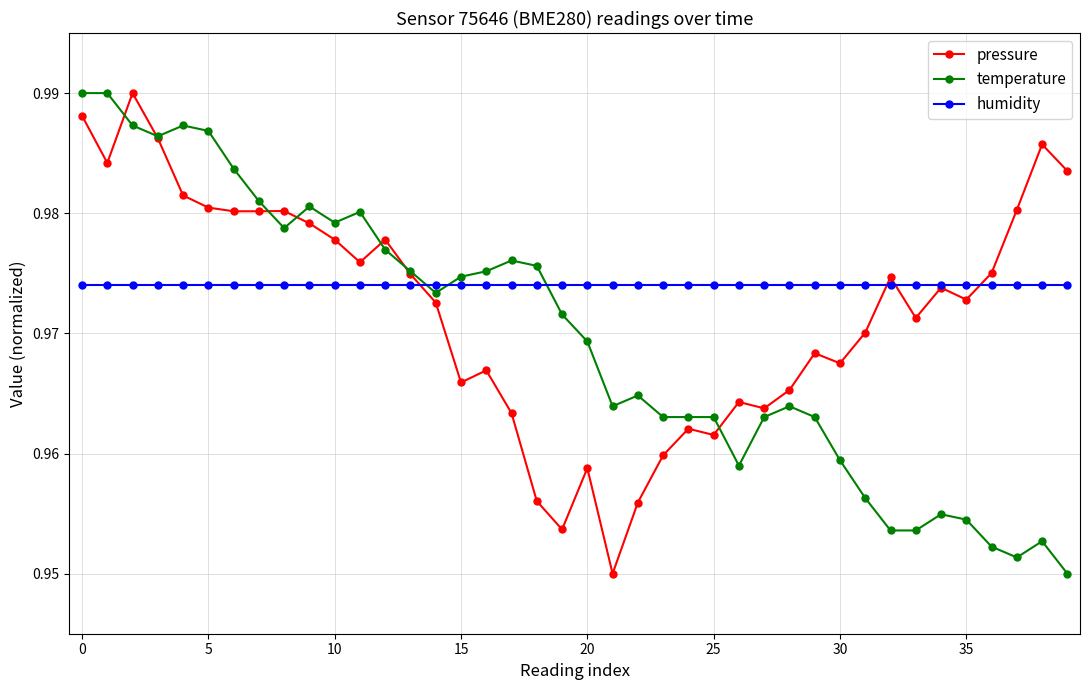

True or false: temperature has more than 2 interior local peaks.

True